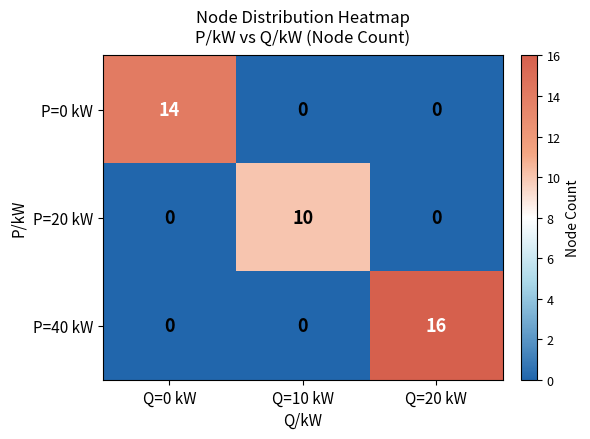

How many categories are shown in the chart?

3